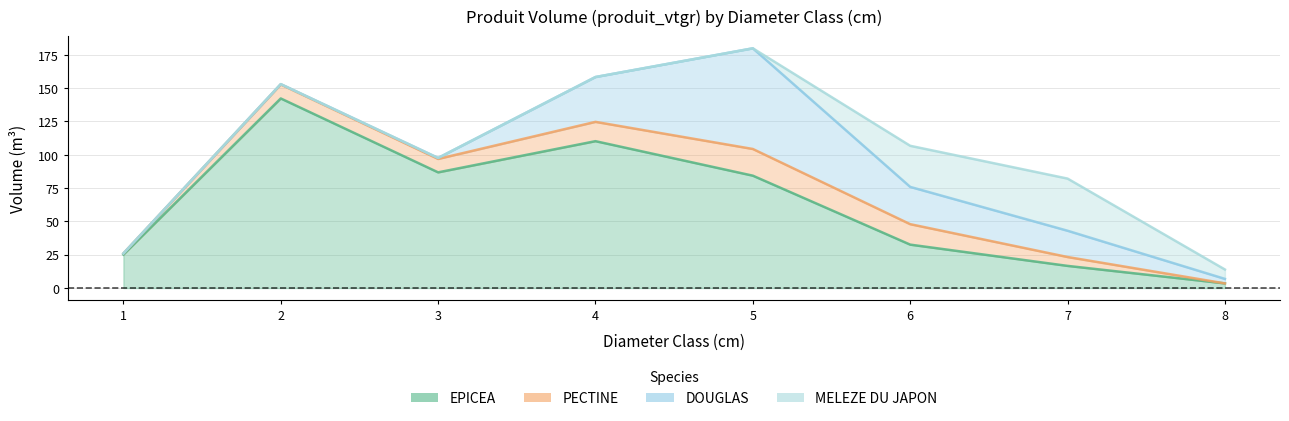

What are all the series names shown in the legend?

EPICEA, PECTINE, DOUGLAS, MELEZE DU JAPON